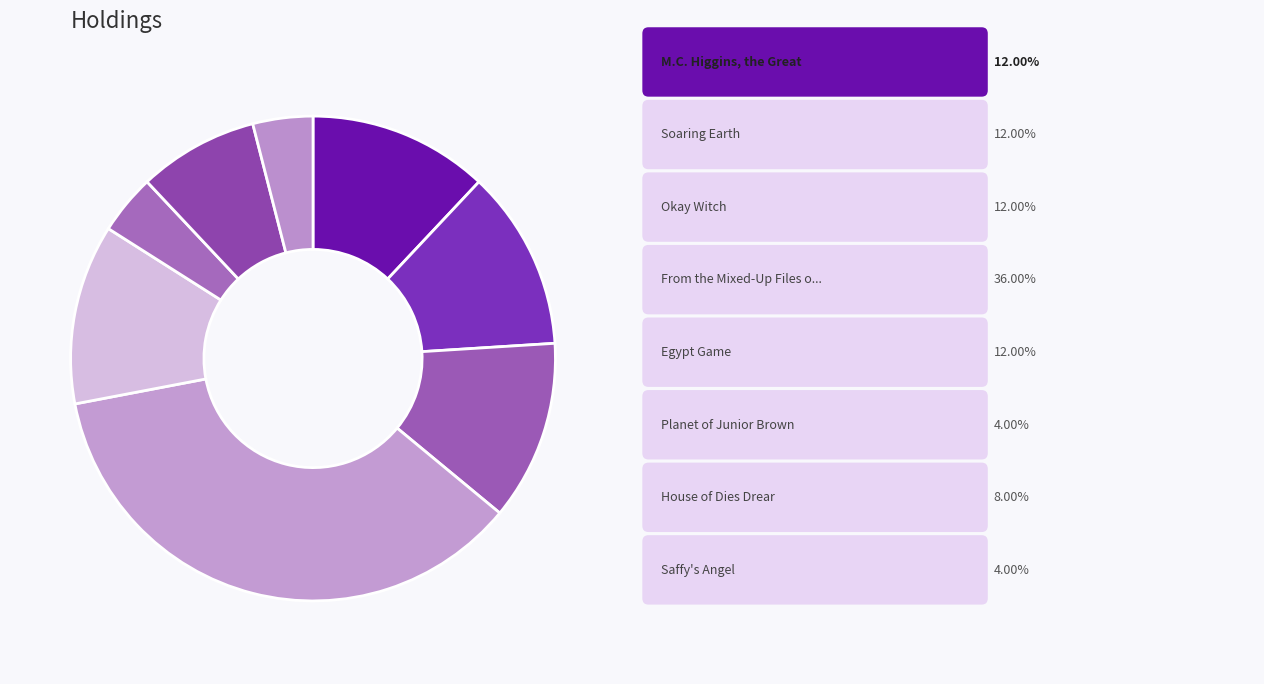

How many slices are in this pie chart?

8